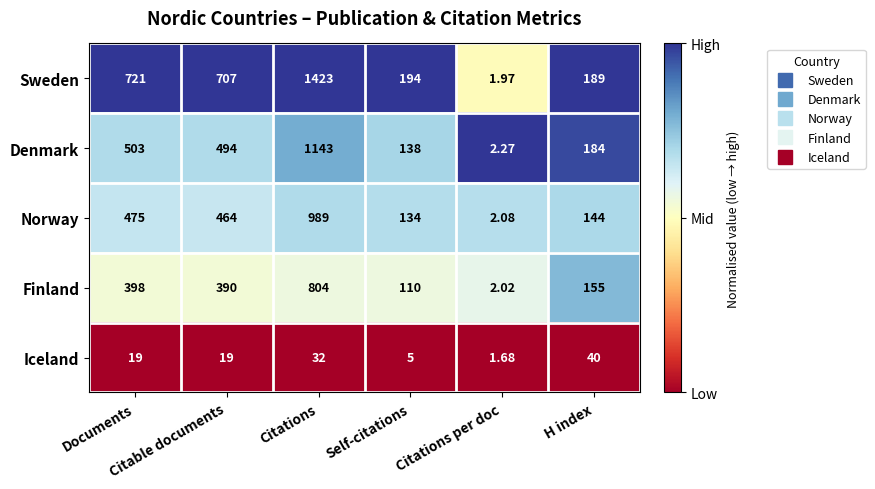

Which series has the largest total across all categories?

Sweden